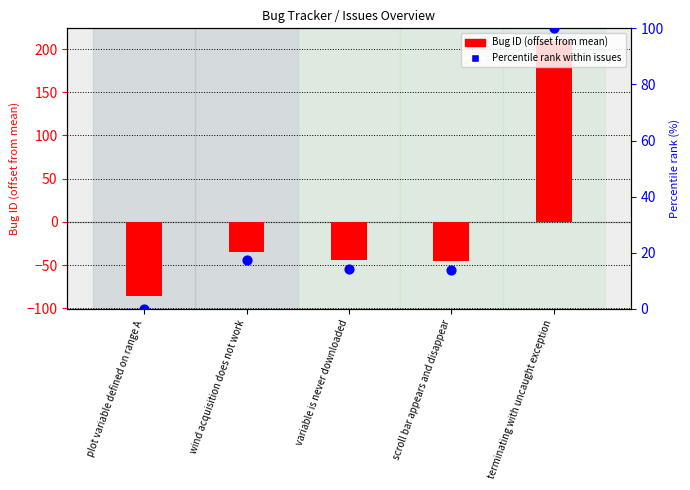

At how many categories does at least one series exceed -55?

5